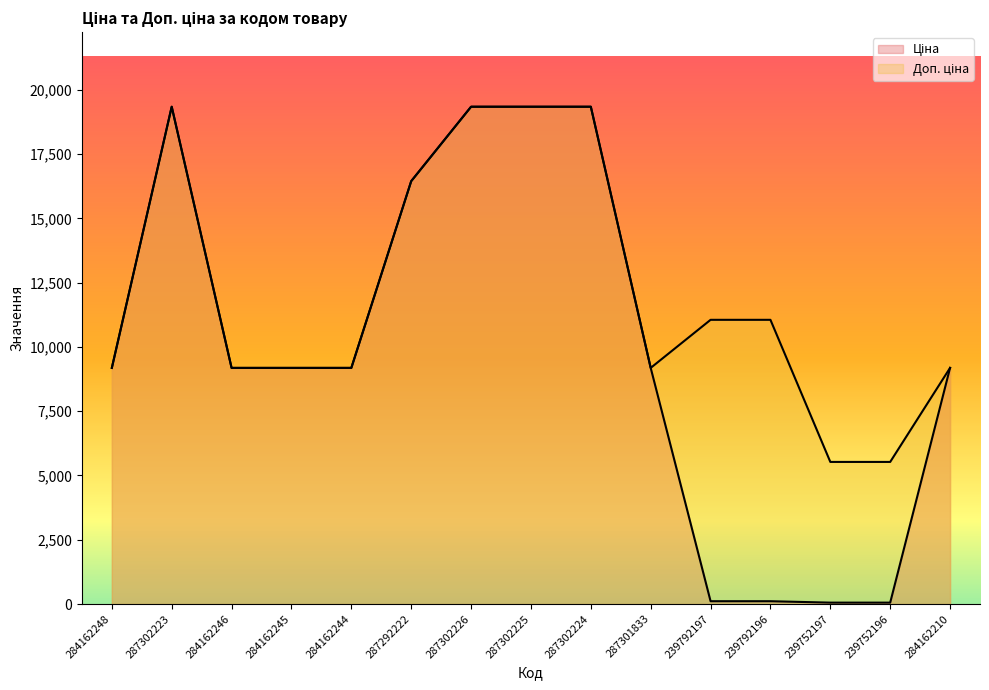

How many values in the Ціна series exceed 9185?

11